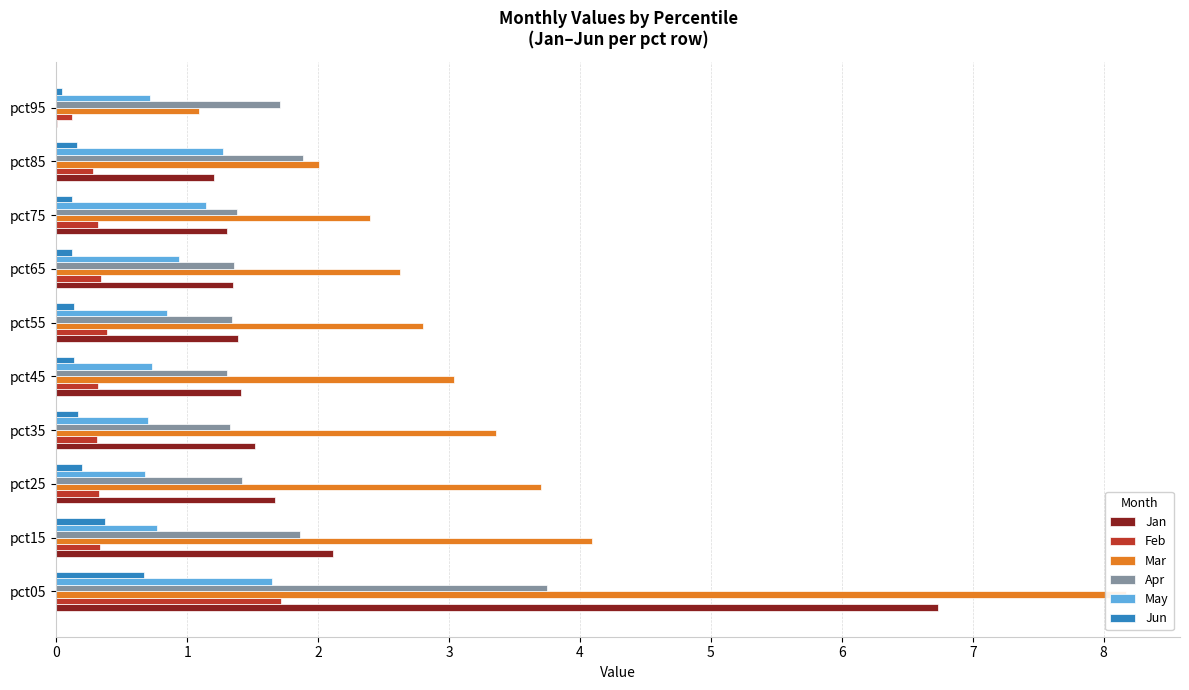

What is the average value of the Mar series?

3.3